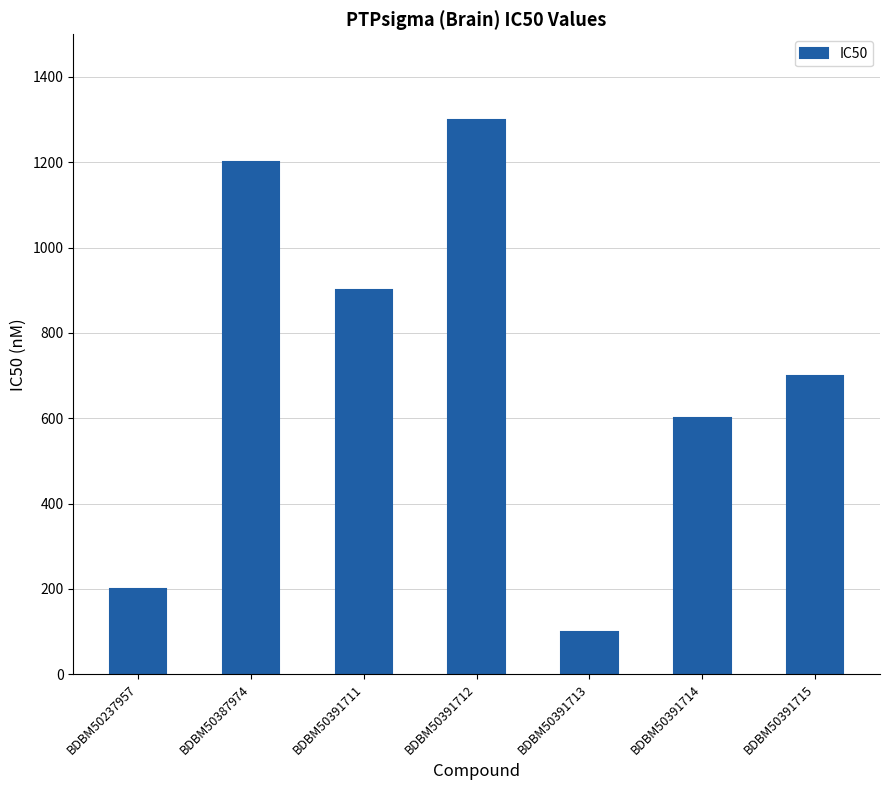

Which category has the lowest value across all series?

BDBM50391713